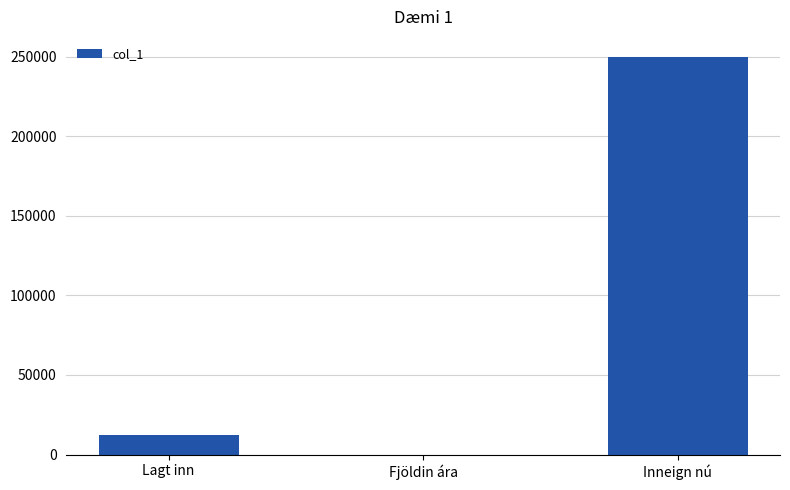

The chart shows a value of 12000 at Lagt inn. True or false?

True